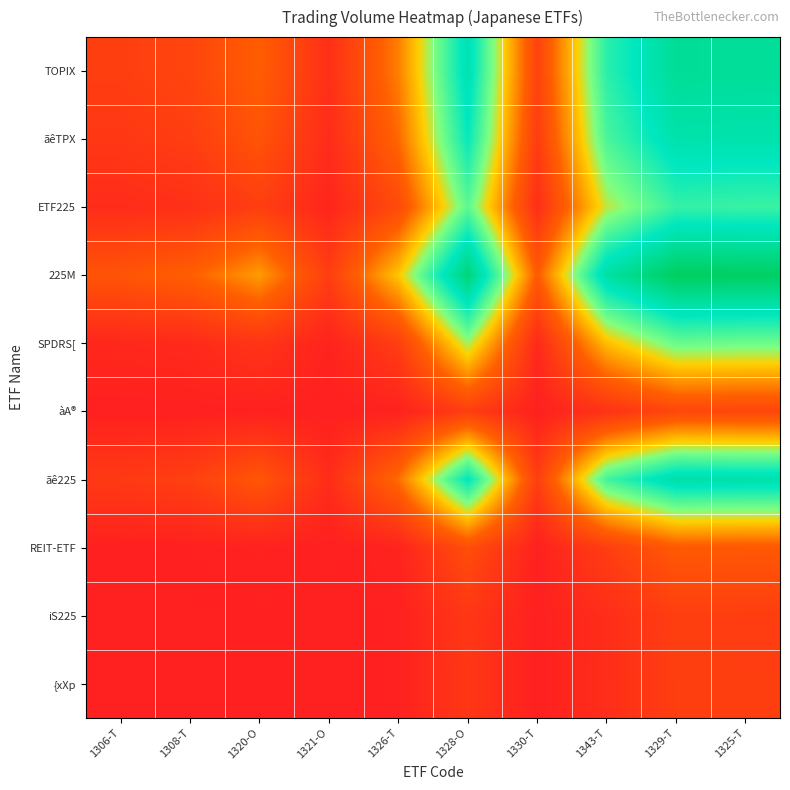

At which category is the sum across all series the highest?

1329-T